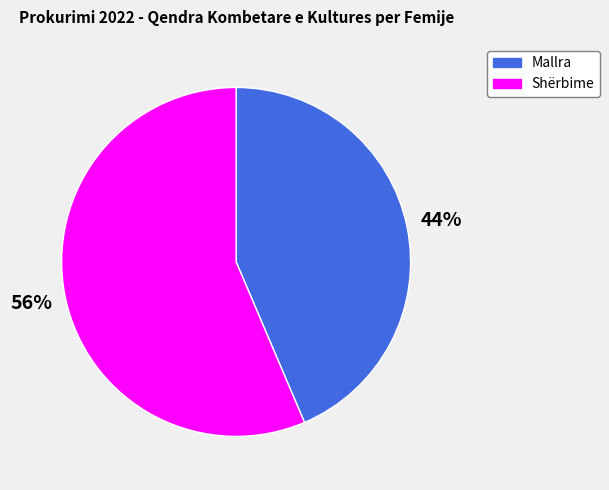

To the nearest percent, what is the combined percentage of Shërbime and Mallra?

100%